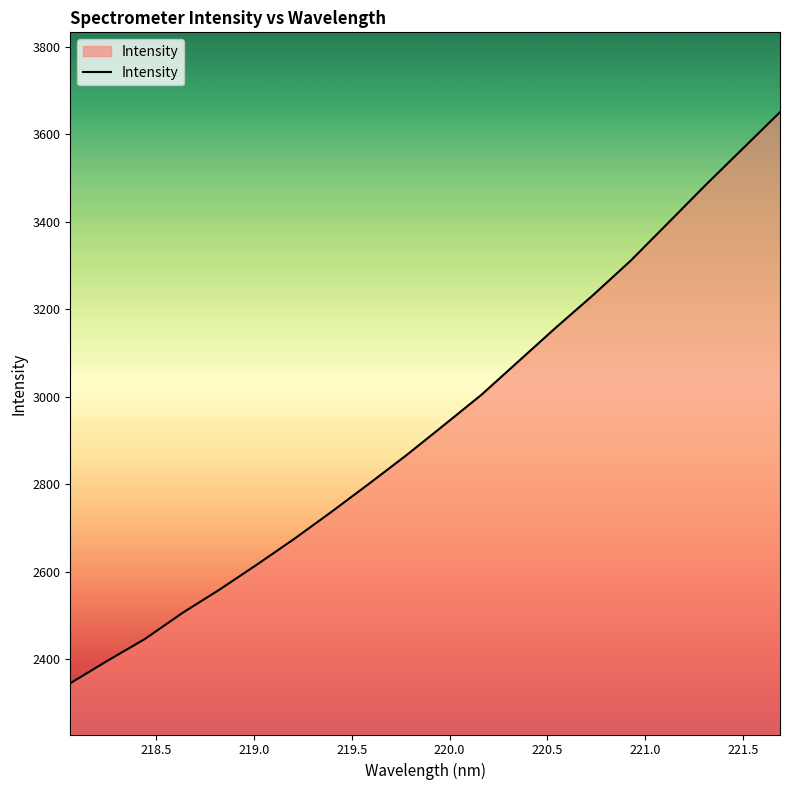

What is the maximum value shown in the chart?

3650.5